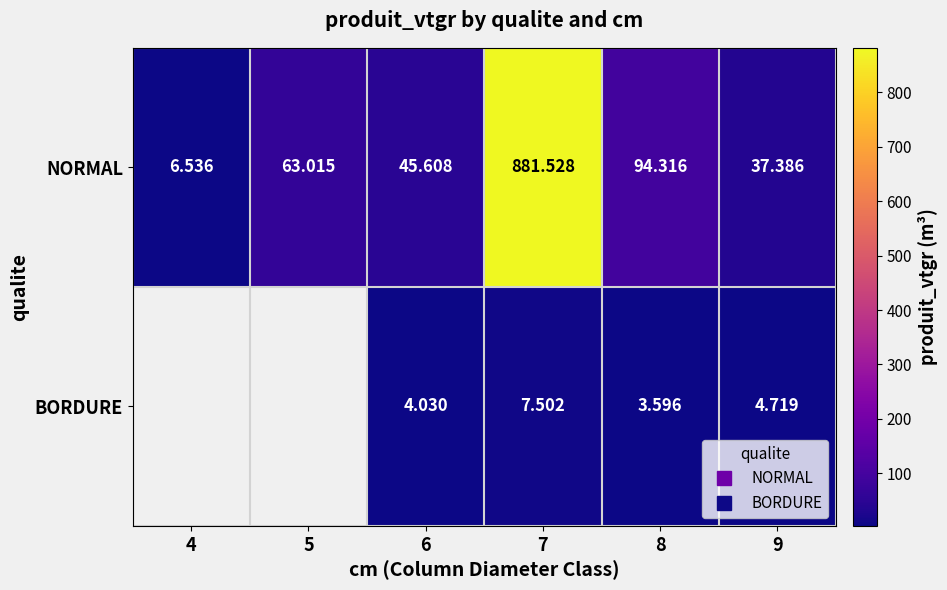

What is the difference between the BORDURE values at 8 and 7?

3.9